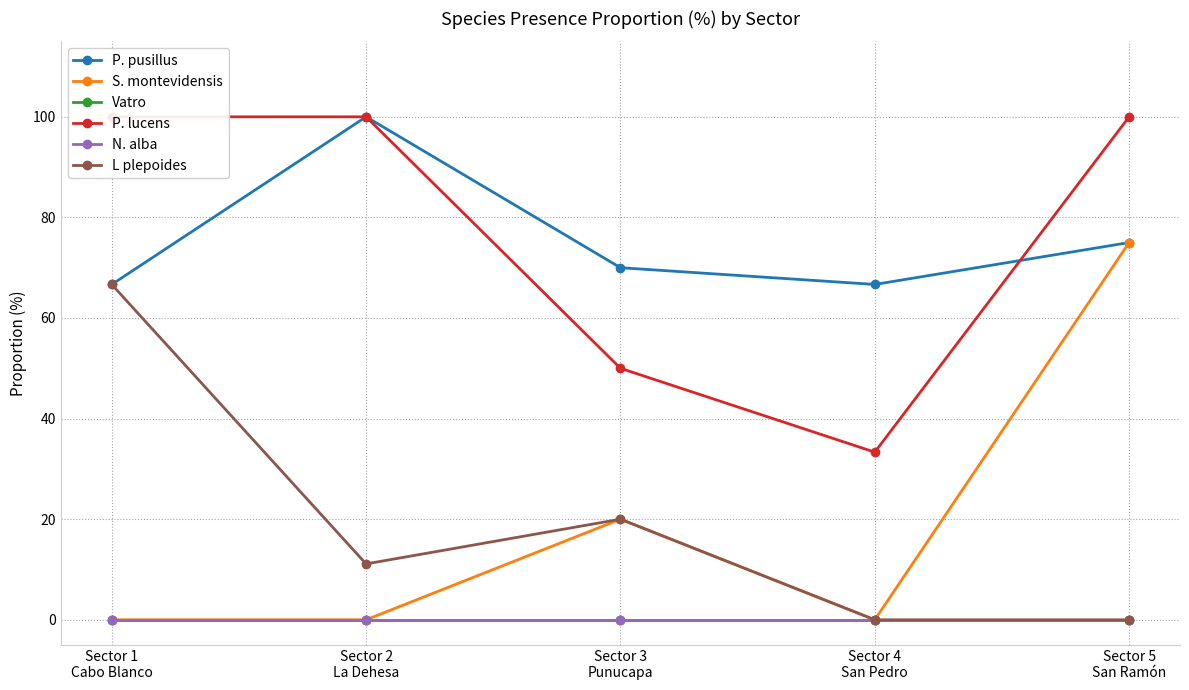

What is the difference between the highest and lowest values at Sector 1
Cabo Blanco?

100.0